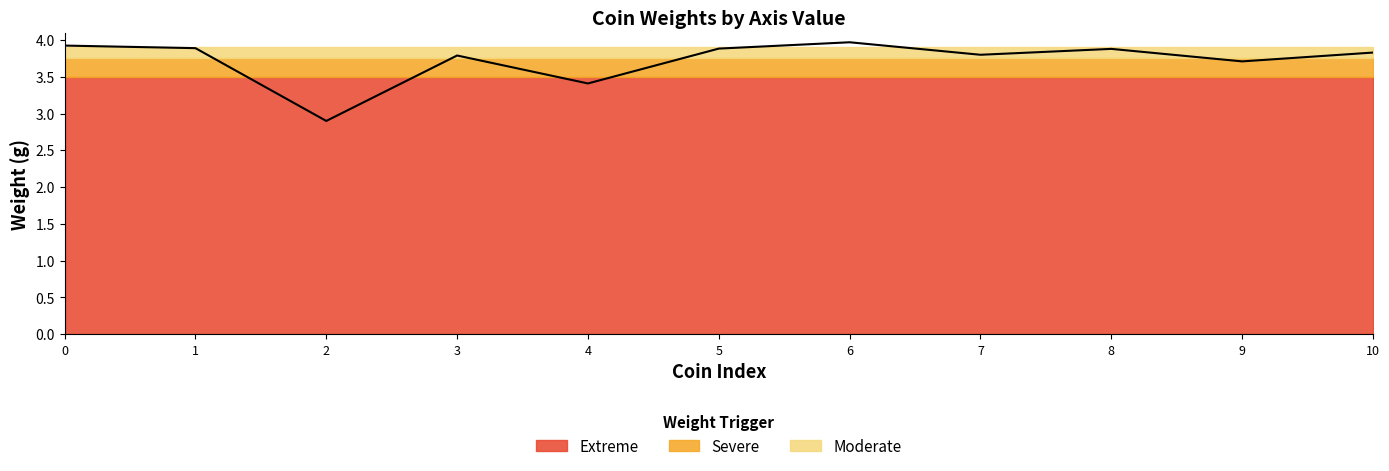

How many points are lower than both their immediate neighbors (excluding endpoints)?

4